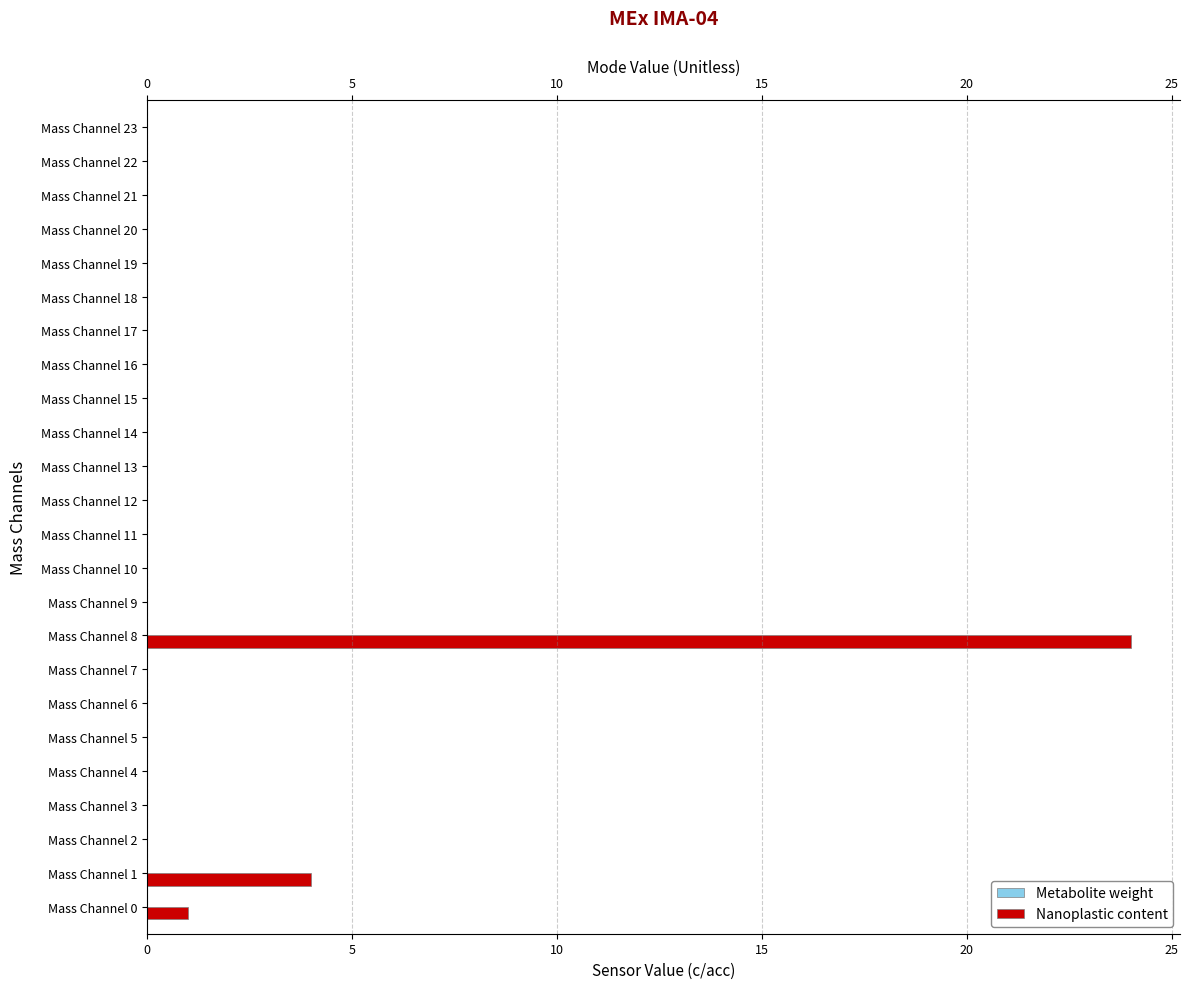

Reading left to right, list all the values displayed in this chart.

Metabolite weight: 0.4	0.4	0.4	0.4	0.4	0.4	0.4	0.4	0.4	0.4	0.4	0.4	0.4	0.4	0.4	0.4	0.4	0.4	0.4	0.4	0.4	0.4	0.4	0.4
Nanoplastic content: 1.0	4.0	0.0	0.0	0.0	0.0	0.0	0.0	24.0	0.0	0.0	0.0	0.0	0.0	0.0	0.0	0.0	0.0	0.0	0.0	0.0	0.0	0.0	0.0